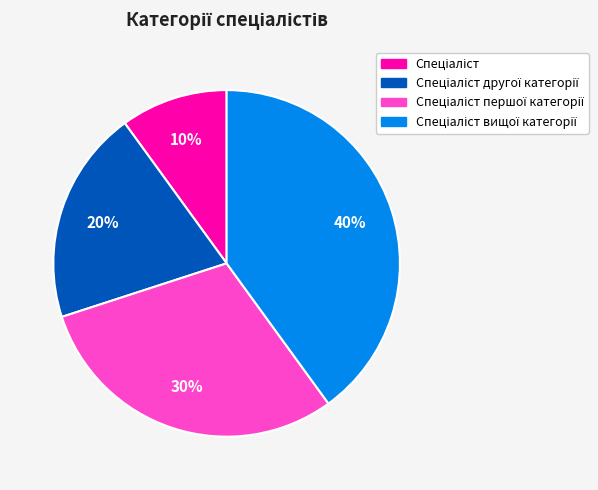

Does any single category account for the majority?

No